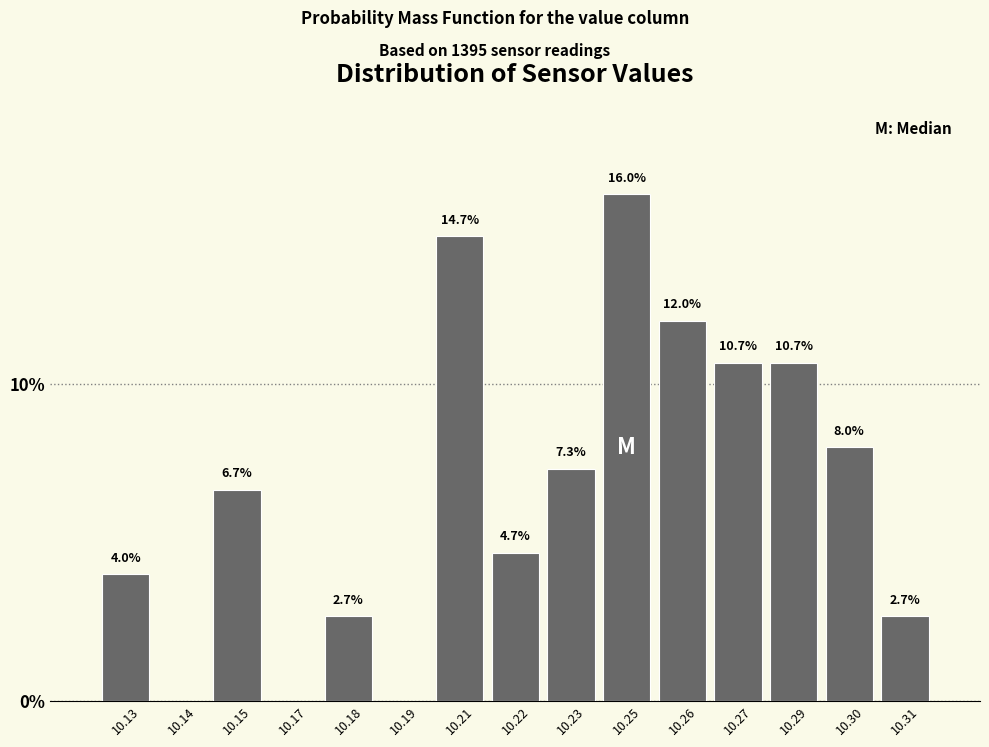

Reading right to left, list all the values displayed in this chart.

10.31=2.7	10.30=8.0	10.29=10.7	10.27=10.7	10.26=12.0	10.25=16.0	10.23=7.3	10.22=4.7	10.21=14.7	10.19=0.0	10.18=2.7	10.17=0.0	10.15=6.7	10.14=0.0	10.13=4.0